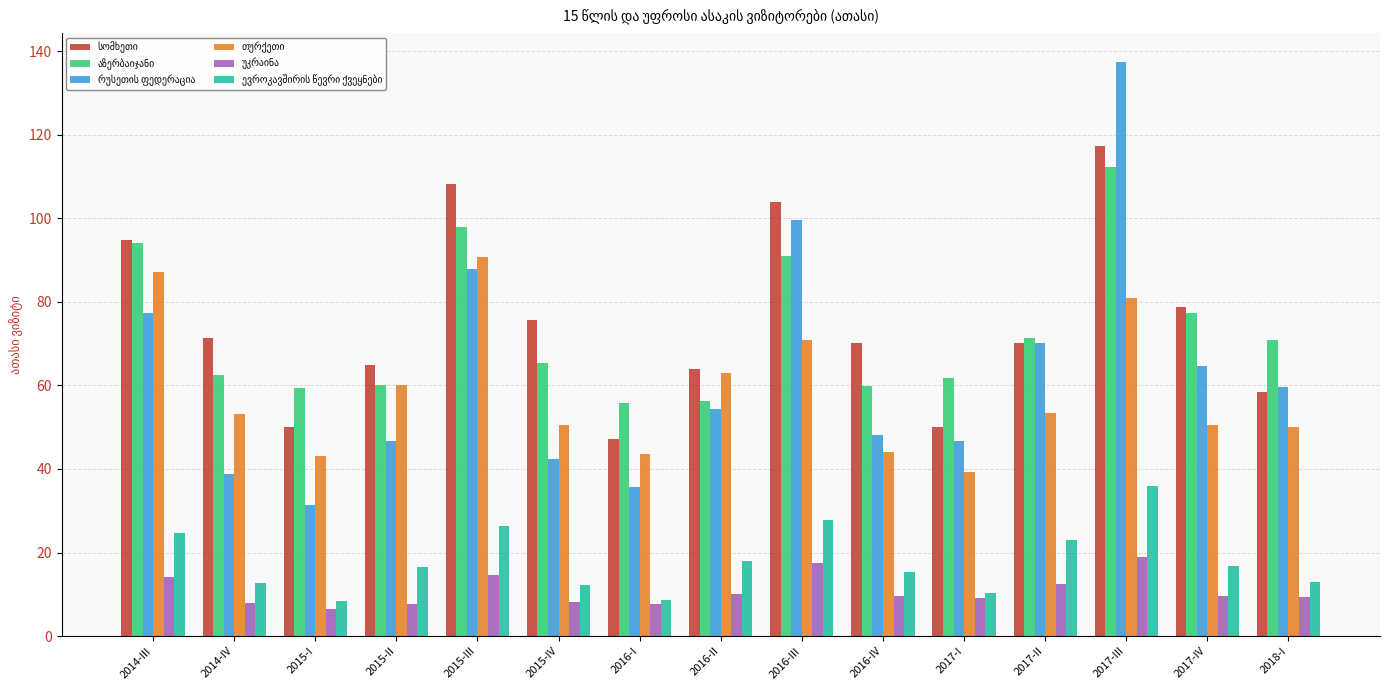

At which category is the sum across all series the highest?

2017-III